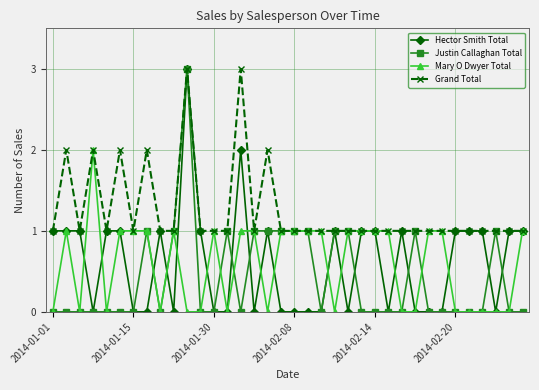

Which series has the largest total across all categories?

Grand Total